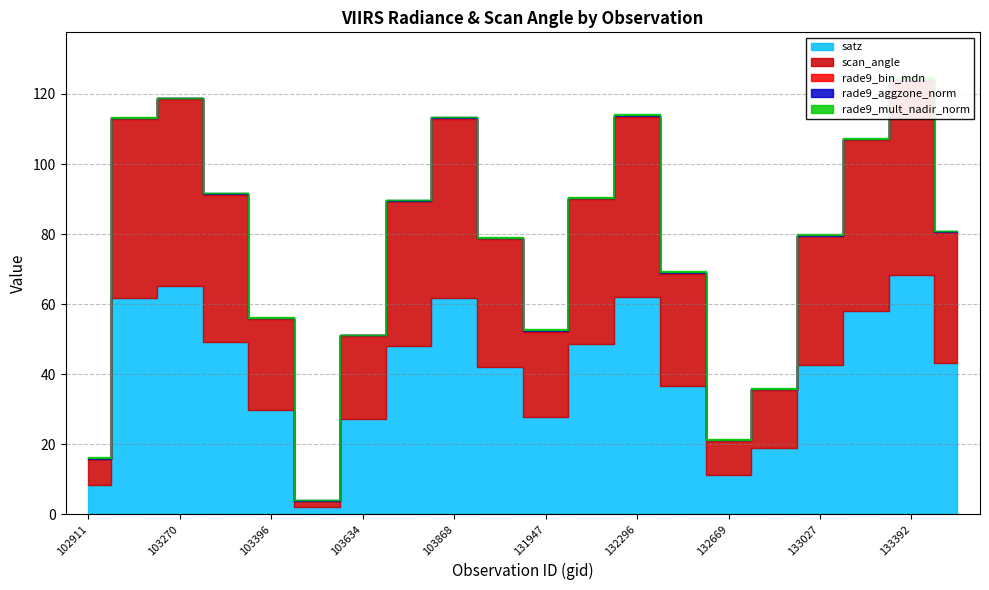

Reading left to right, extract all data points from this chart.

satz: 8.3	61.6	65.1	49.1	29.7	1.9	27.1	48.1	61.7	42.1	27.7	48.5	61.9	36.6	11.1	18.8	42.5	58.0	68.3	43.1
scan_angle: 7.3	51.2	53.4	42.0	26.0	1.7	23.8	41.2	51.2	36.4	24.3	41.5	51.4	31.9	9.8	16.6	36.8	48.7	55.4	37.3
rade9_bin_mdn: 0.2	0.3	0.3	0.3	0.3	0.2	0.2	0.2	0.3	0.2	0.2	0.2	0.3	0.3	0.2	0.2	0.2	0.3	0.4	0.2
rade9_aggzone_norm: 0.2	0.1	0.1	0.2	0.2	0.1	0.1	0.1	0.2	0.2	0.2	0.2	0.3	0.3	0.2	0.2	0.2	0.2	0.3	0.2
rade9_mult_nadir_norm: 0.2	0.1	0.0	0.2	0.2	0.1	0.1	0.1	0.1	0.1	0.2	0.2	0.3	0.3	0.2	0.2	0.2	0.2	0.4	0.1